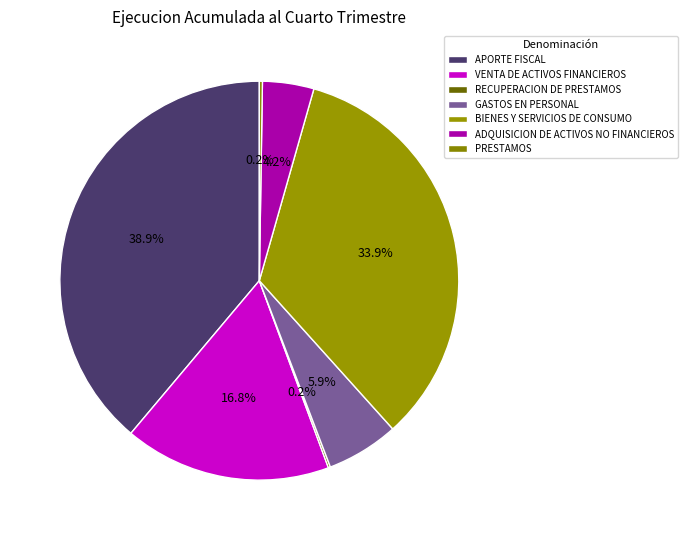

Is it true that RECUPERACION DE PRESTAMOS is 1% of the pie?

False